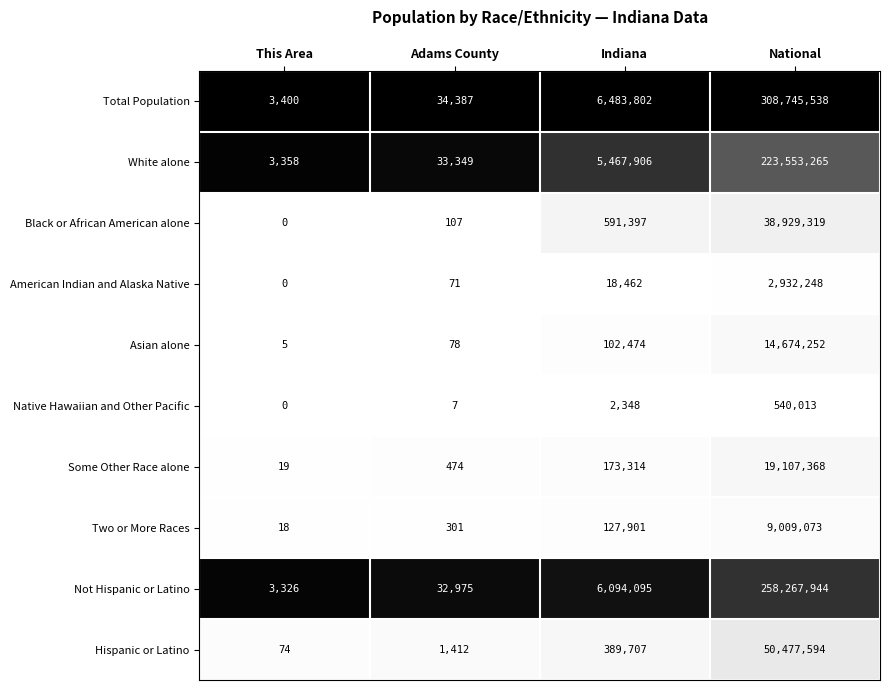

Which label corresponds to the largest value in the chart?

National